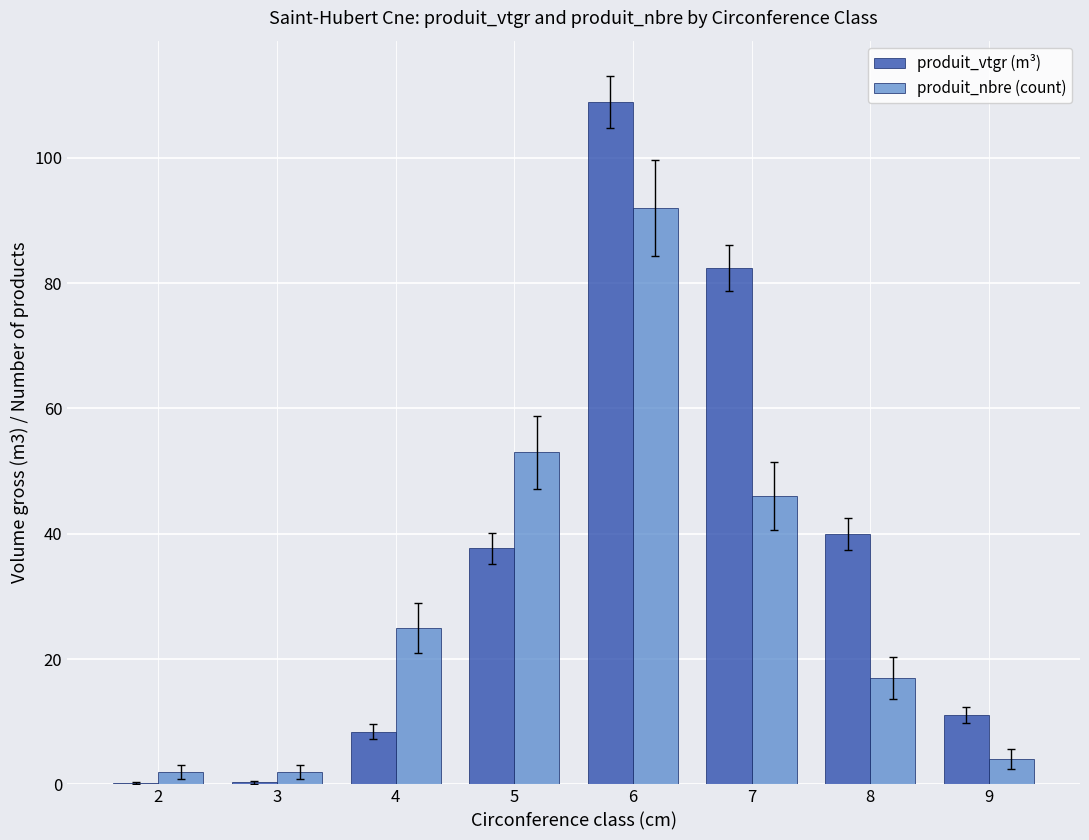

How many groups of bars are there?

8